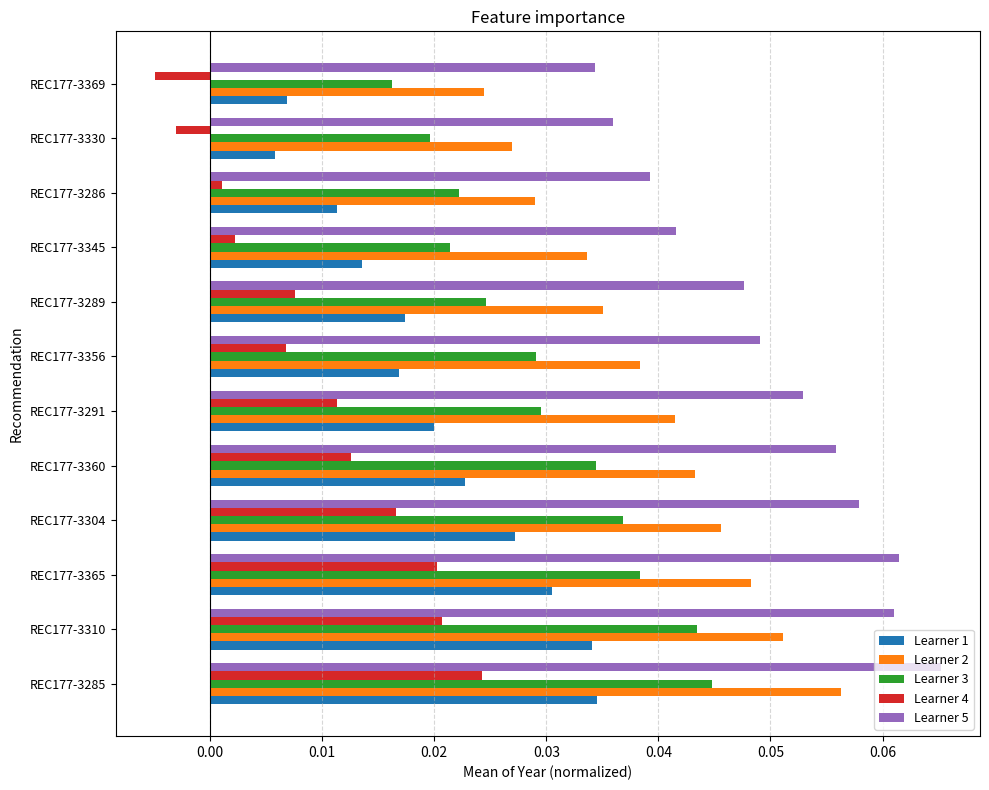

What is the sum of all Learner 5 values?

0.6